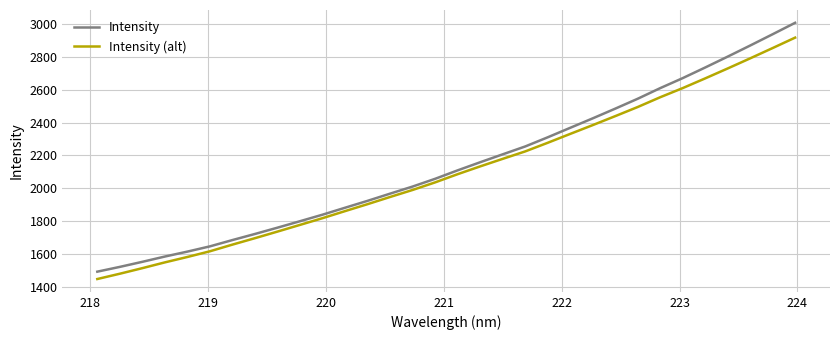

What is the maximum value for Intensity?

3006.5